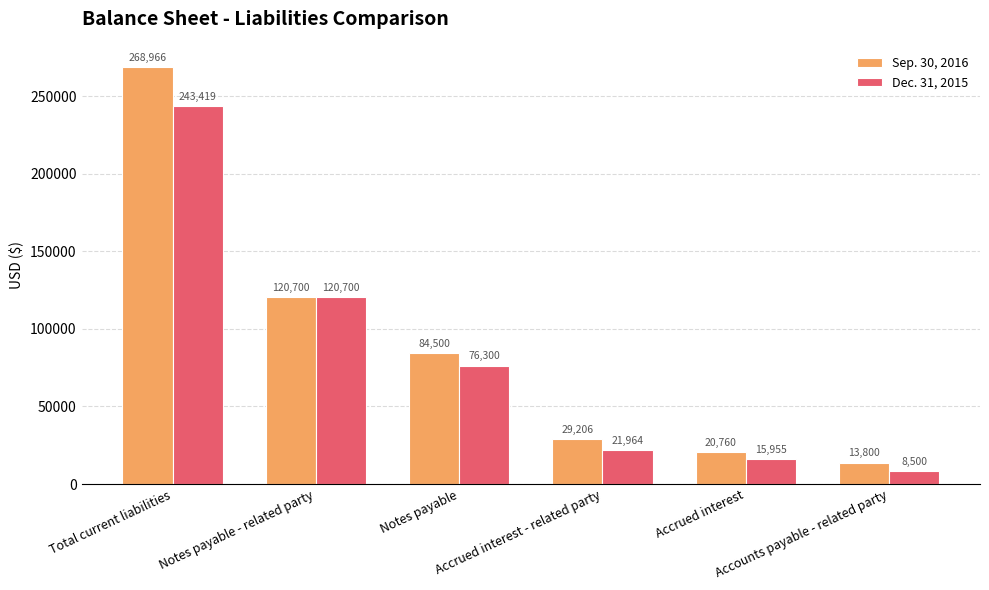

What is the difference between the maximum and minimum values in the Sep. 30, 2016 series?

255166